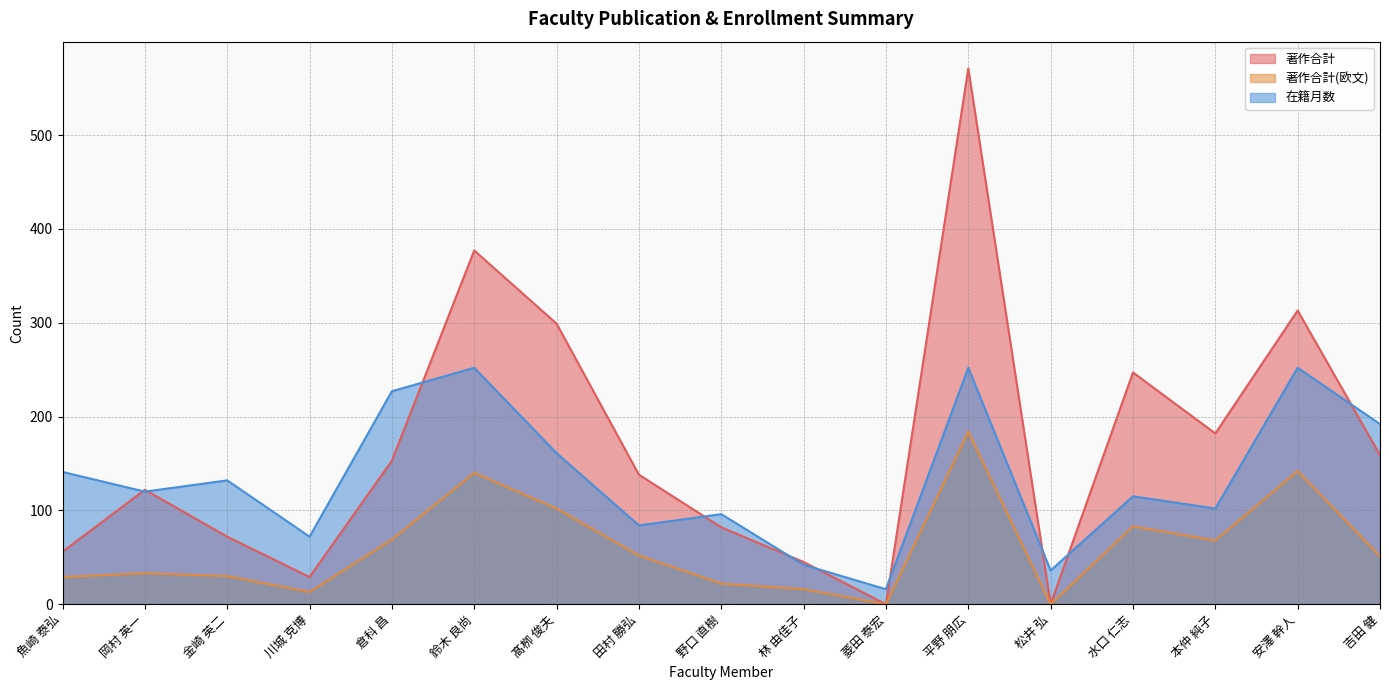

Rank the categories by 著作合計 value from highest to lowest.

平野 朋広, 鈴木 良尚, 安澤 幹人, 髙栁 俊夫, 水口 仁志, 本仲 純子, 吉田 健, 倉科 昌, 田村 勝弘, 岡村 英一, 野口 直樹, 金崎 英二, 魚崎 泰弘, 林 由佳子, 川城 克博, 菱田 泰宏, 松井 弘